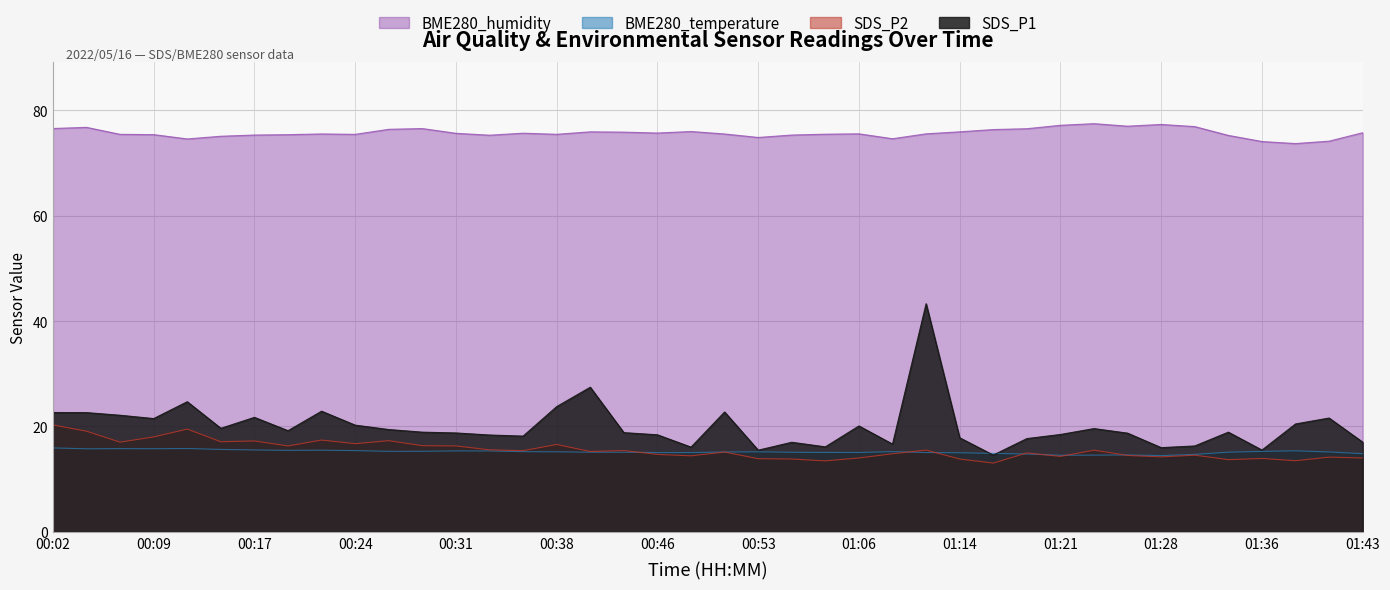

Which category has the highest value in the BME280_humidity series?

01:24